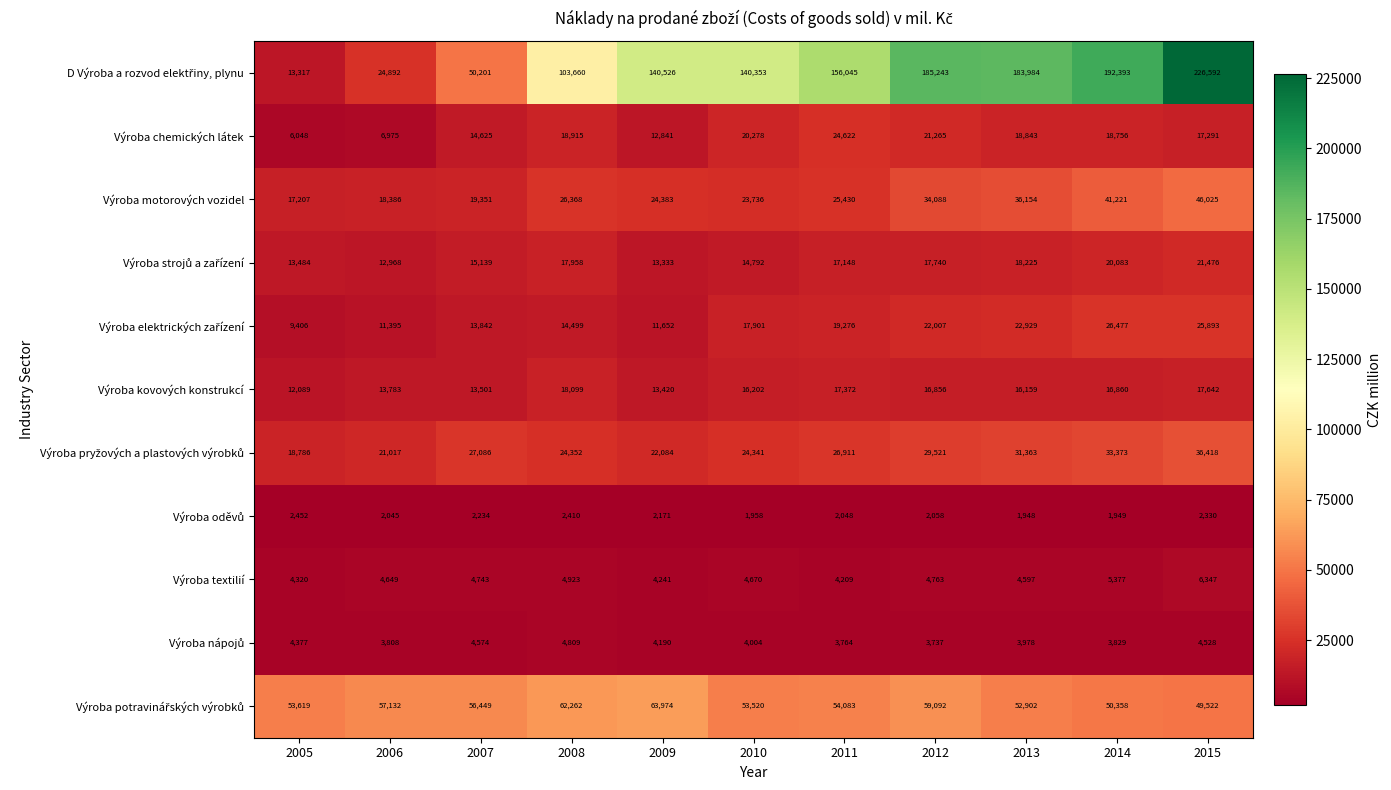

What is the difference between the highest and lowest values at 2007?

54215